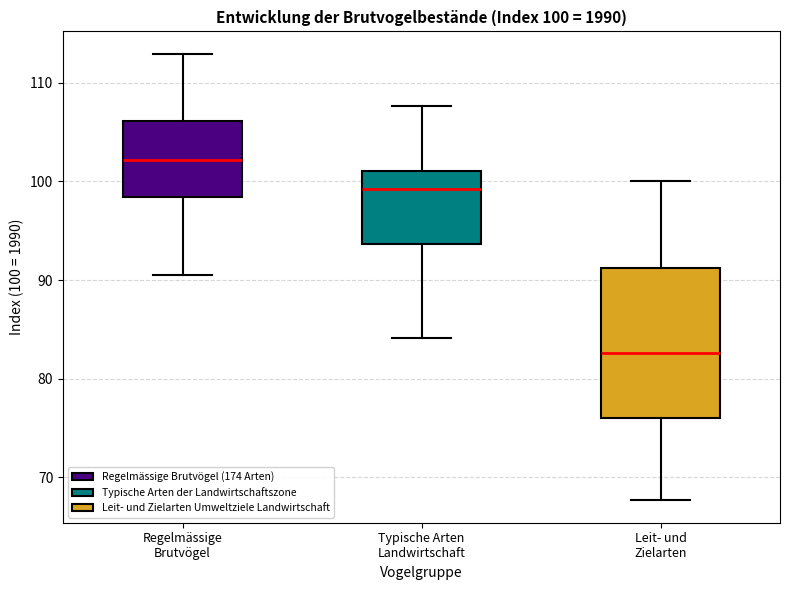

Which box is the tallest, from its lower edge to its upper edge?

Leit- und Zielarten